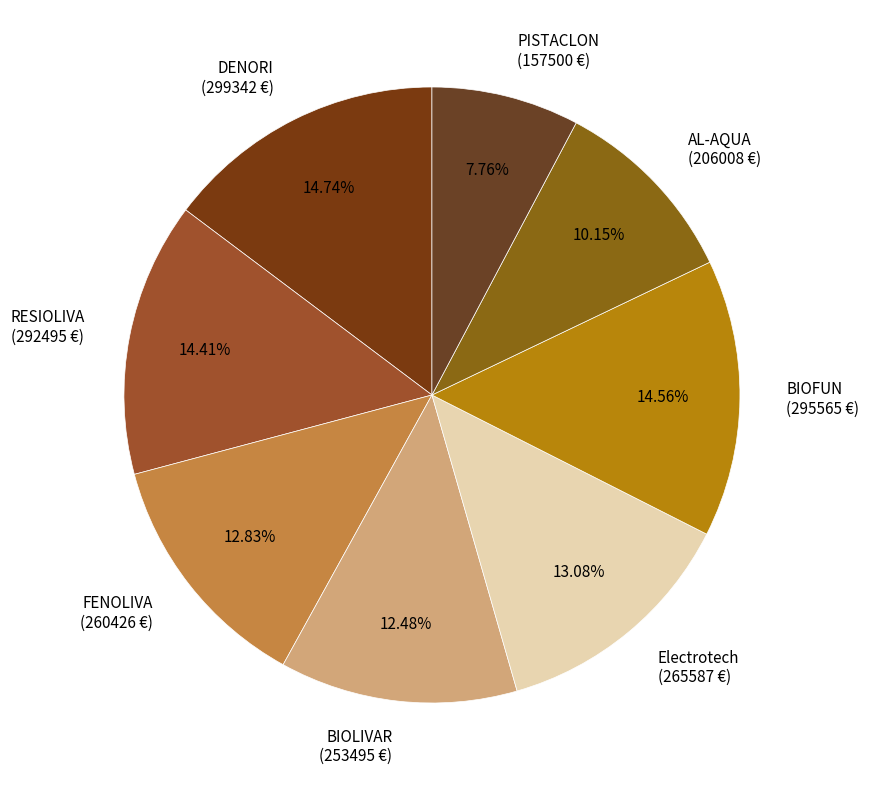

Which category has the smallest portion of the pie?

PISTACLON